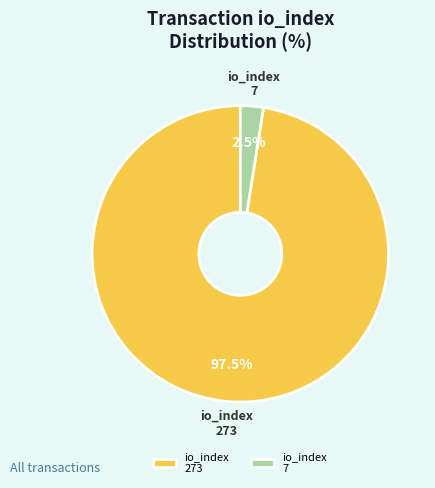

Is io_index 273 the majority of the pie?

Yes